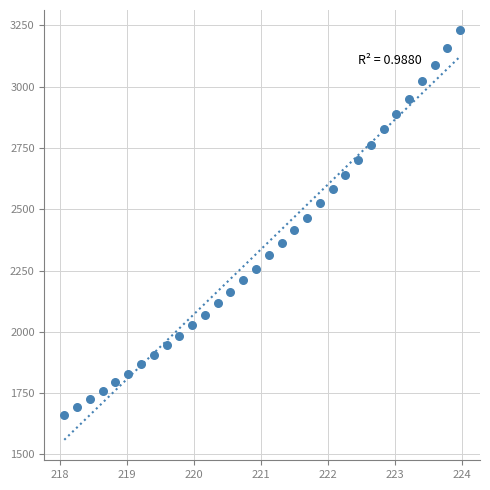

What is the range of X values (max minus min)?

5.9